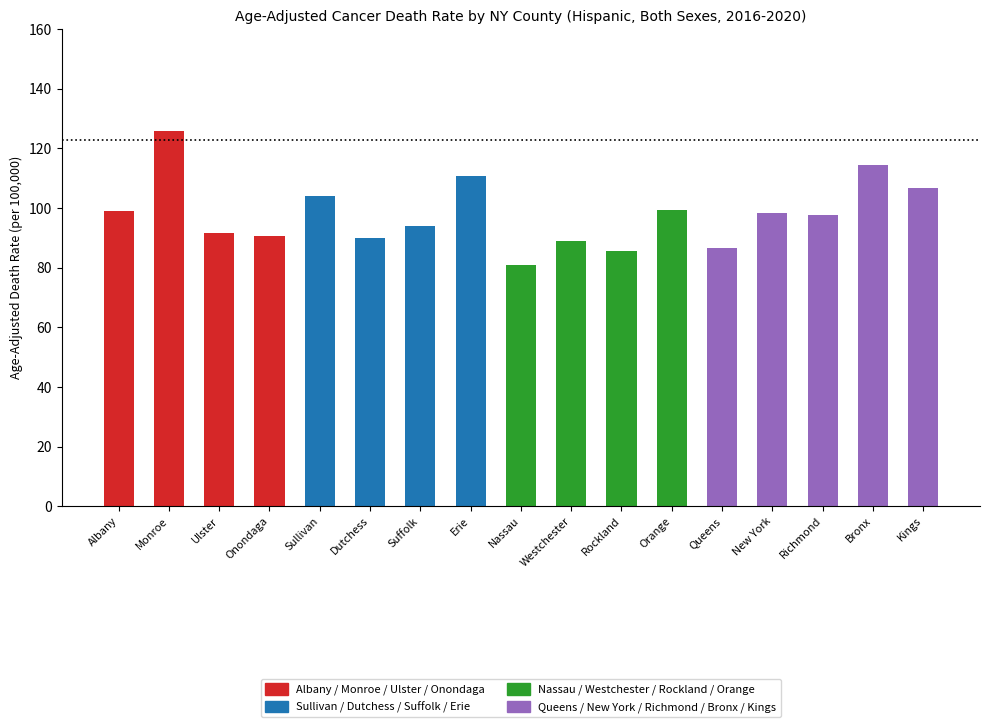

The chart shows a value of 55.7 at Queens. True or false?

False